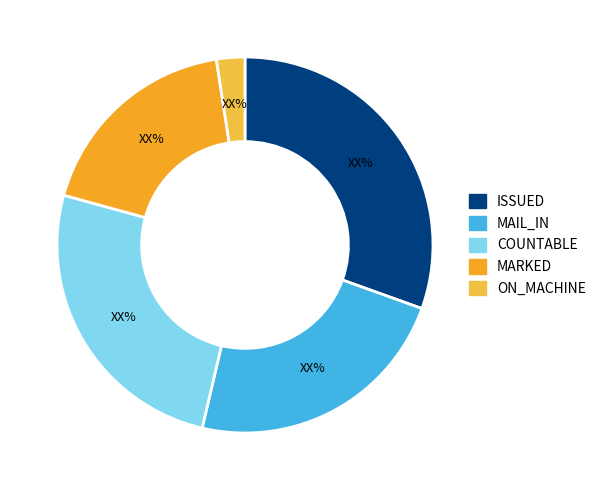

To the nearest percent, what is the difference between the ON_MACHINE and ISSUED slice percentages?

28%